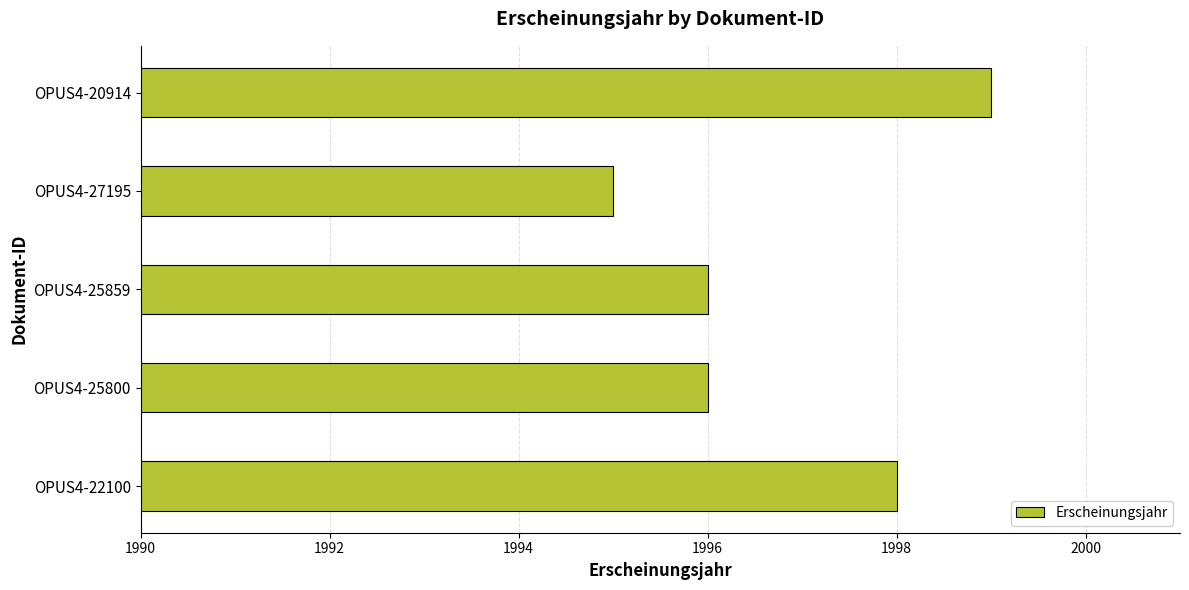

What is the change in value from OPUS4-25800 to OPUS4-20914?

+3